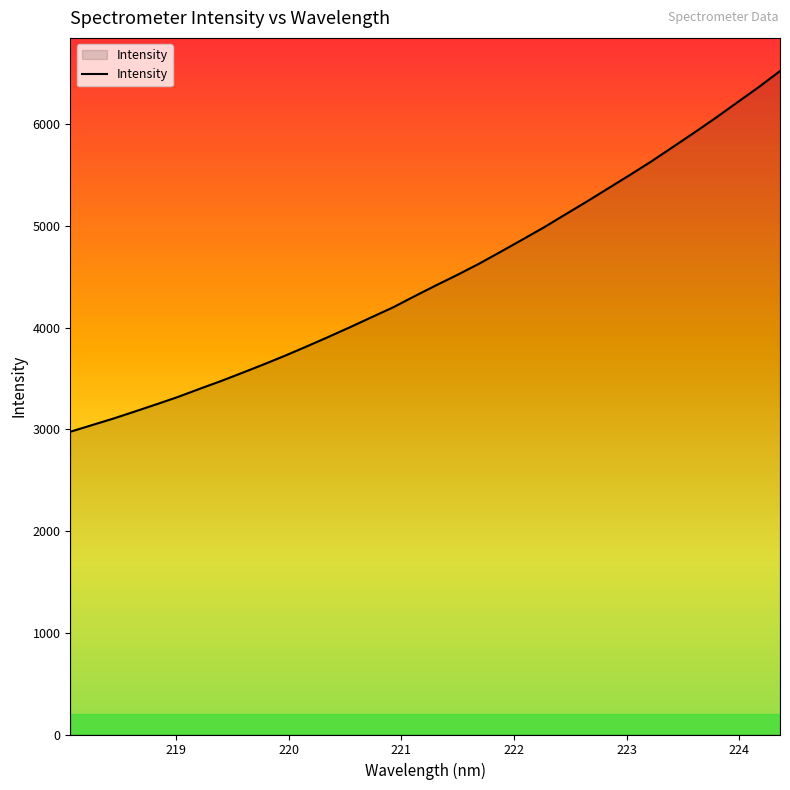

What is the minimum value shown in the chart?

2977.0